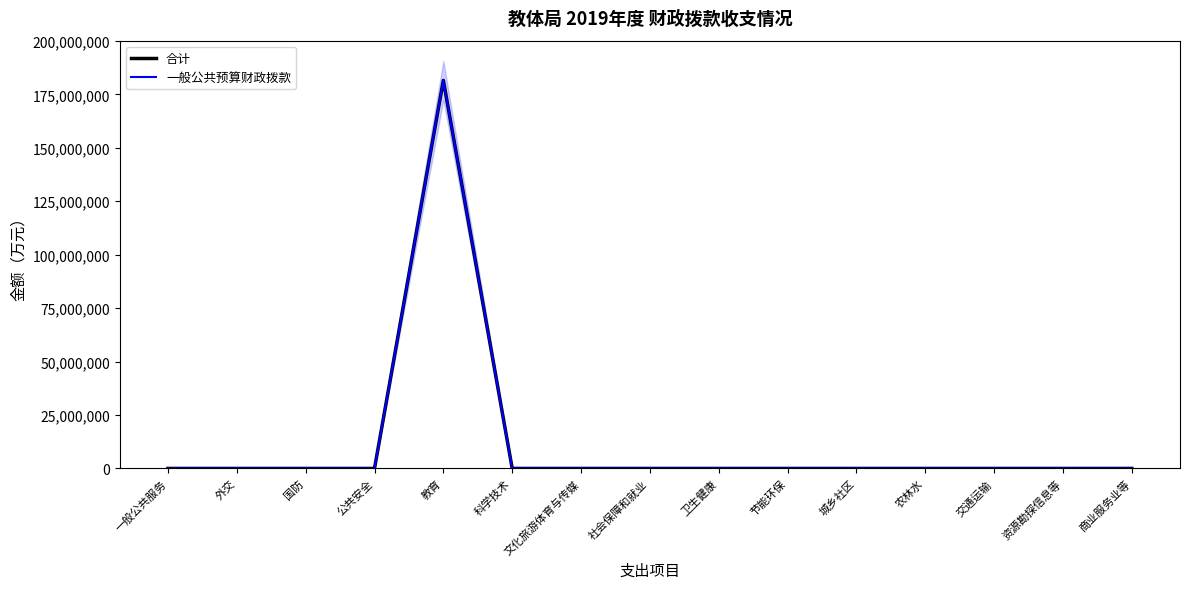

At which category is the sum across all series the highest?

教育